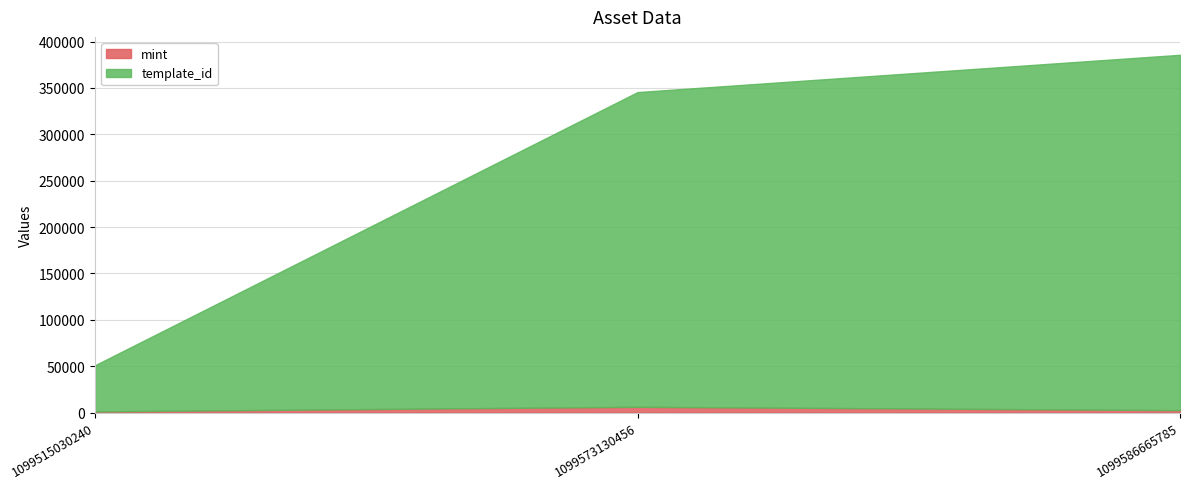

At which category is the sum across all series the highest?

1099586665785